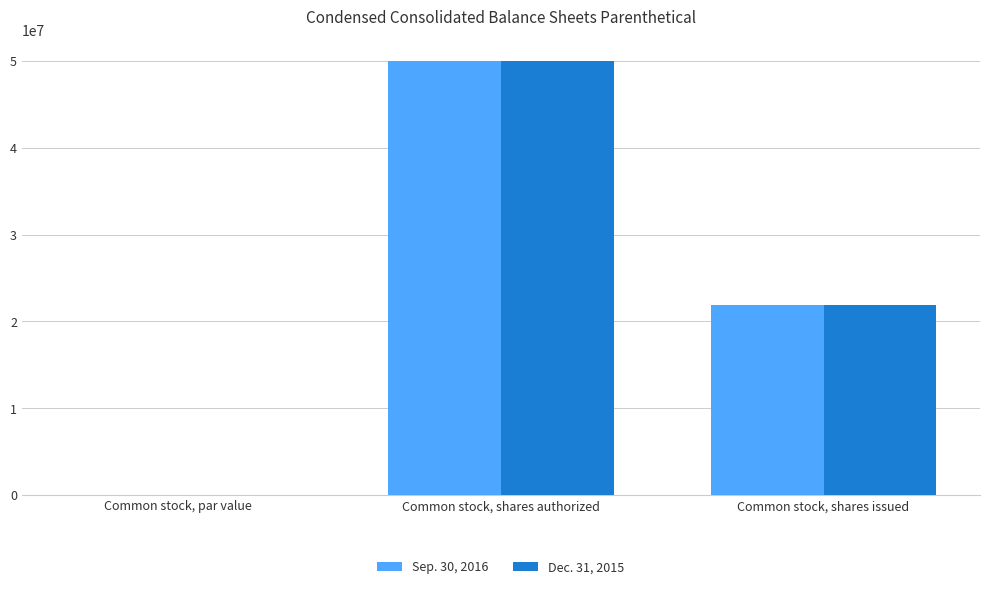

Where does the Dec. 31, 2015 series first go above 21843851?

Common stock, shares authorized